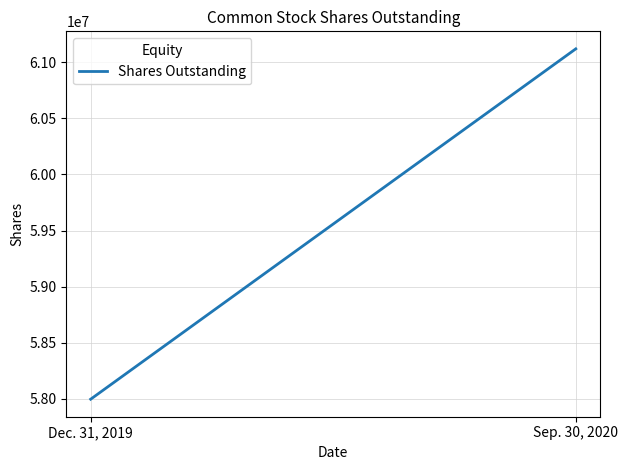

Between Dec. 31, 2019 and Sep. 30, 2020, which is larger?

Sep. 30, 2020